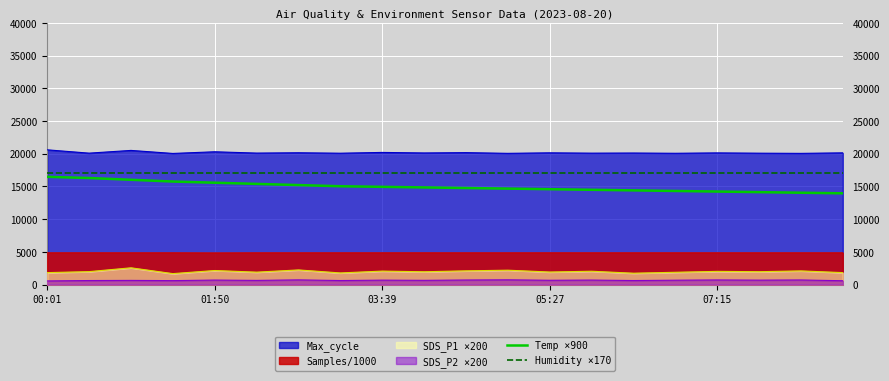

What is the highest value of the Samples/1000 series?

4879.0